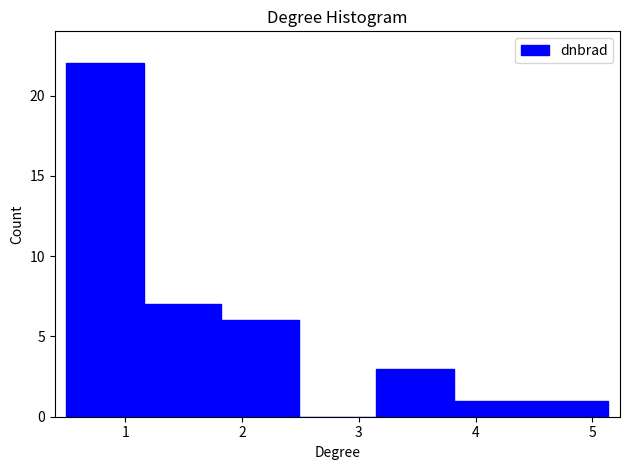

Reading left to right, list every bar in this chart as the range it spans on the x-axis followed by its height. Neither the bar edges nor the heights are printed on the chart, so give them approximately, as read against the axes.

0.5 to 1.2: 22
1.2 to 1.8: 7
1.8 to 2.5: 6
2.5 to 3.1: 0
3.1 to 3.8: 3
3.8 to 4.5: 1
4.5 to 5.1: 1